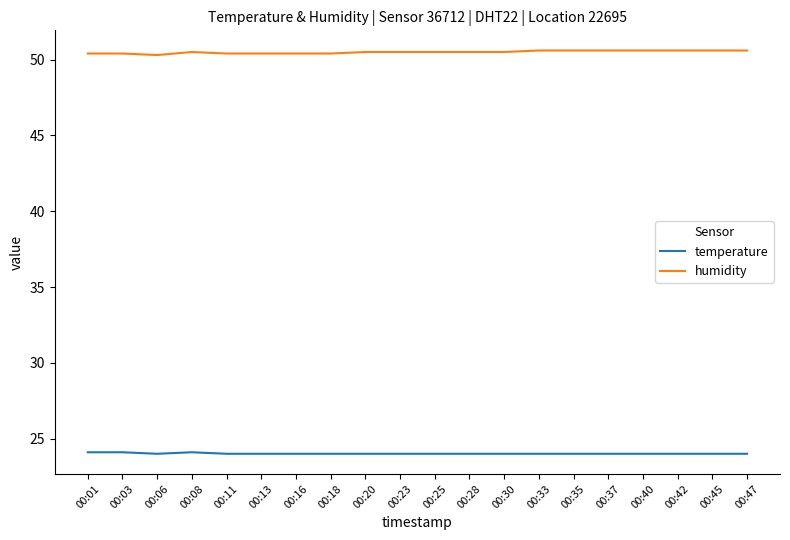

True or false: humidity and temperature cross at least once.

False